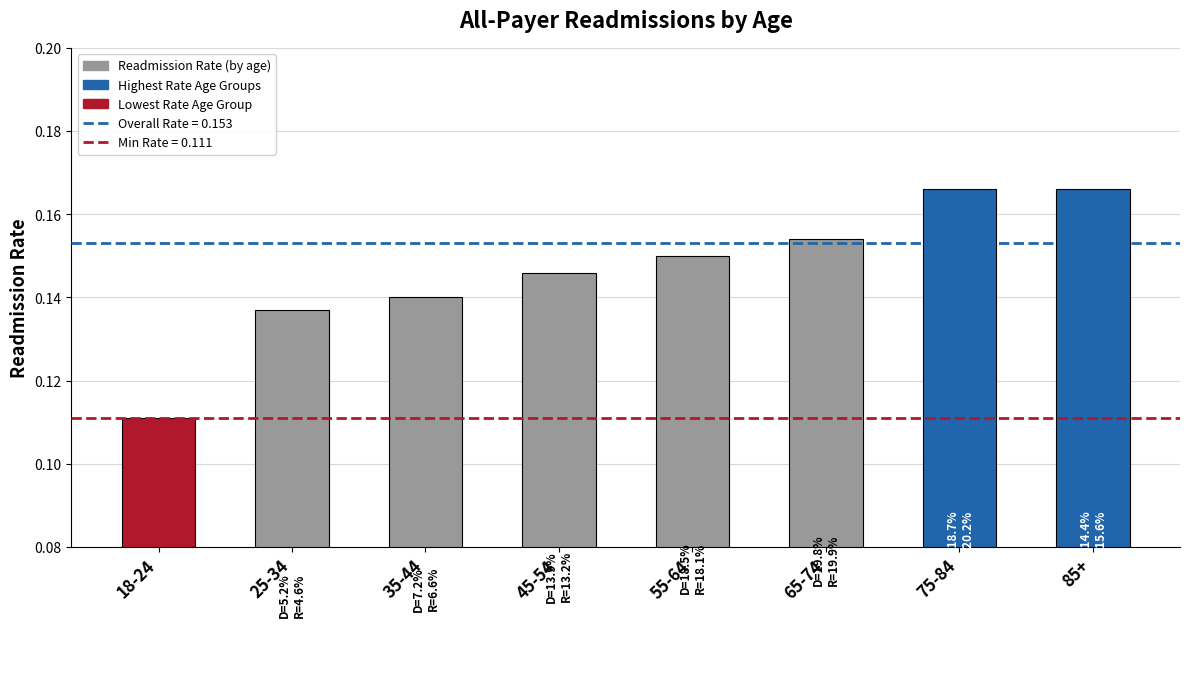

Which has a higher value, 75-84 or 18-24?

75-84